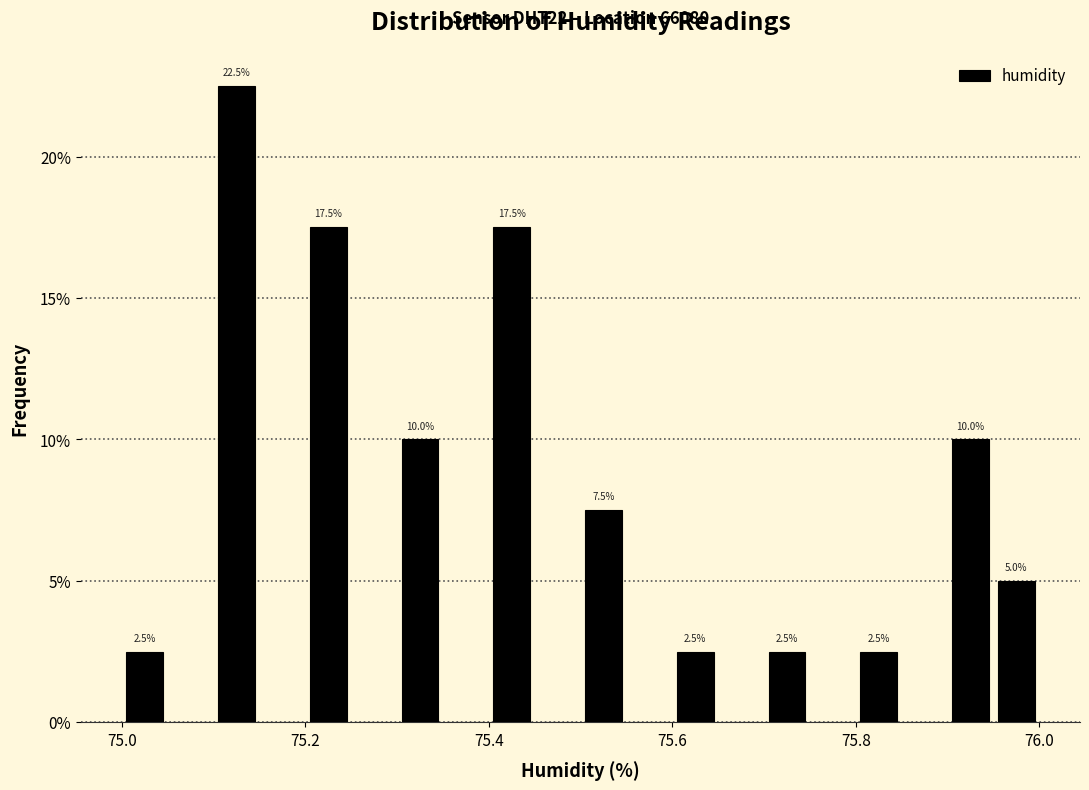

Read against the x-axis, roughly where is the centre of the tallest bar?

75.12